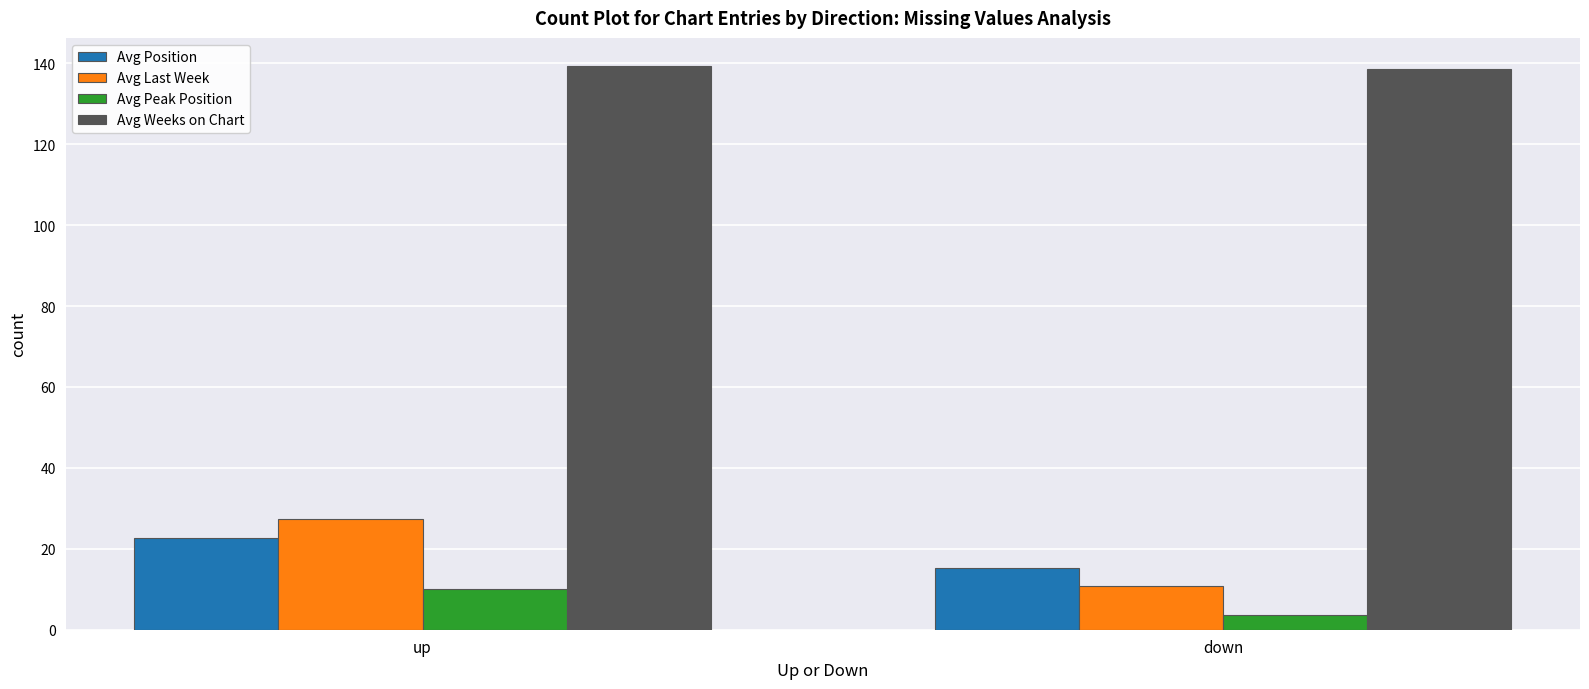

What is the difference between the Avg Last Week values at down and up?

16.5